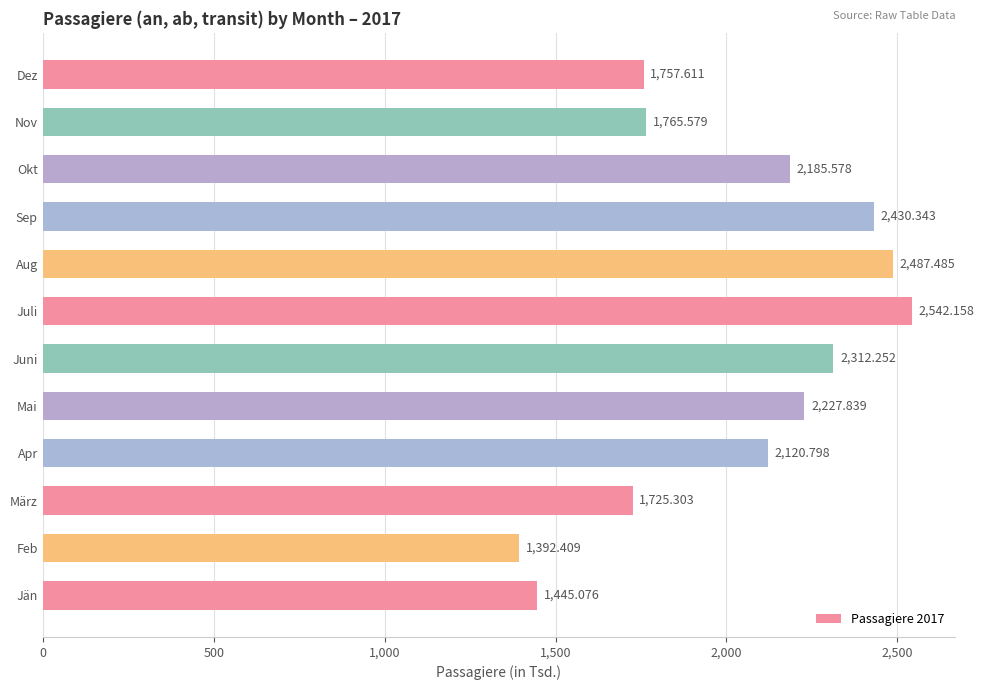

How many data points does each series have?

12